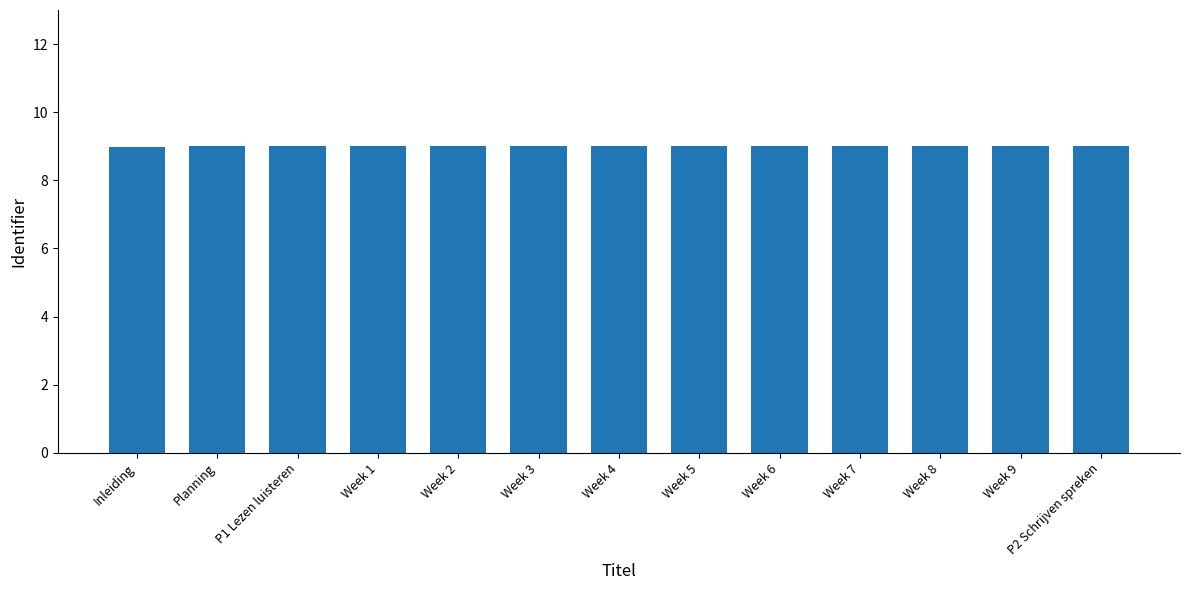

Does the chart contain any negative values?

No